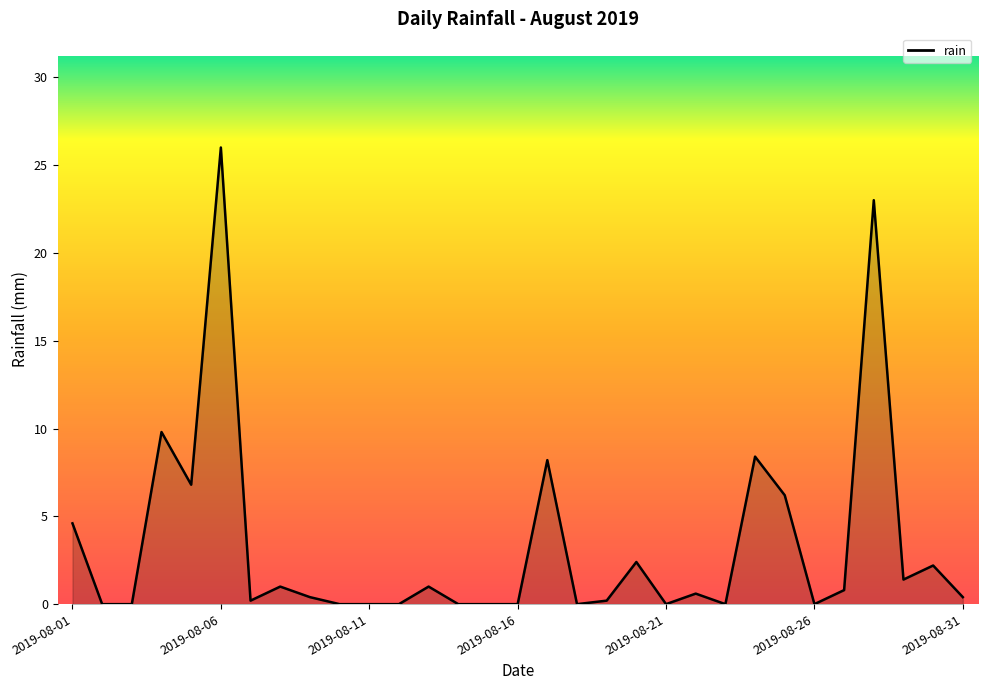

What is the difference between the second highest and minimum values?

23.0